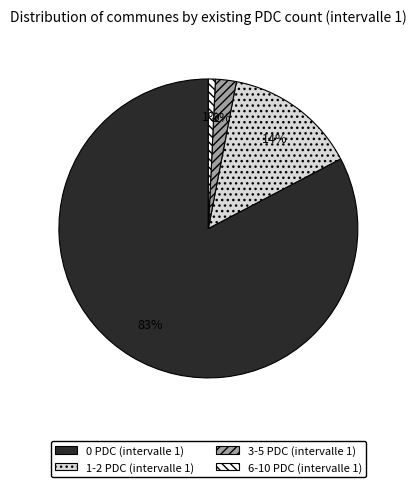

How many slices are in this pie chart?

4